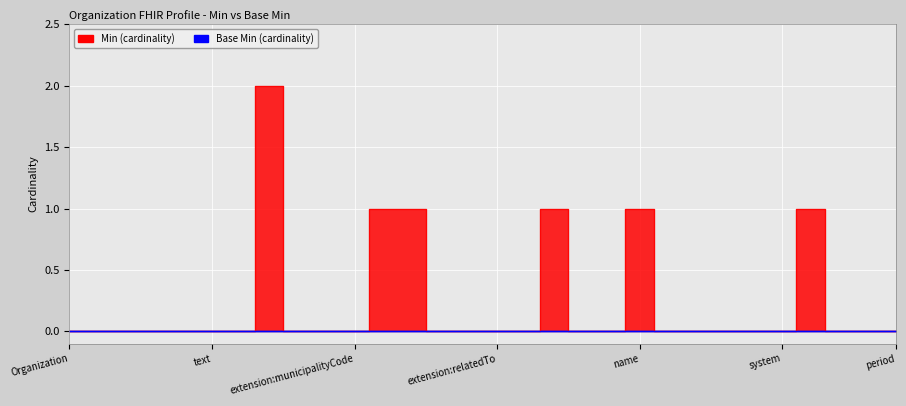

At which category does the chart reach its peak across all series?

Organization.extension